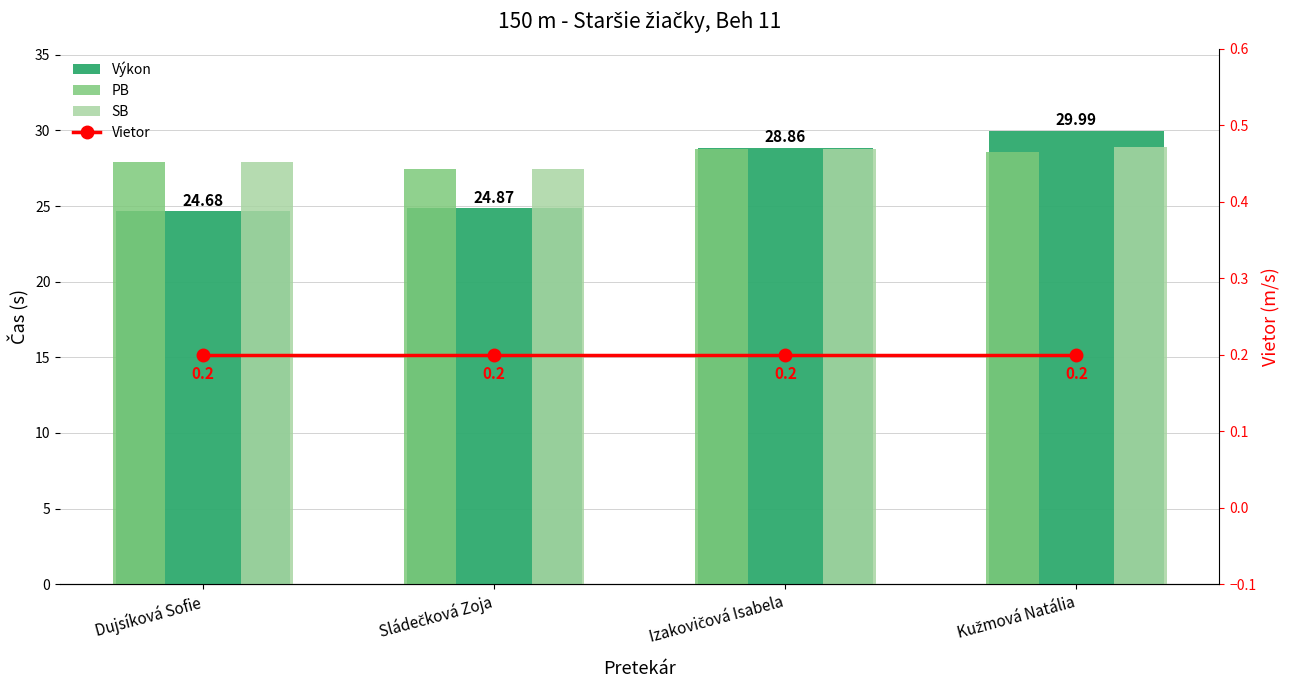

Reading left to right, extract all data points from this chart.

Výkon: 24.7	24.9	28.9	30.0
PB: 27.9	27.4	28.8	28.6
SB: 27.9	27.4	28.8	28.9
Vietor: 0.2	0.2	0.2	0.2